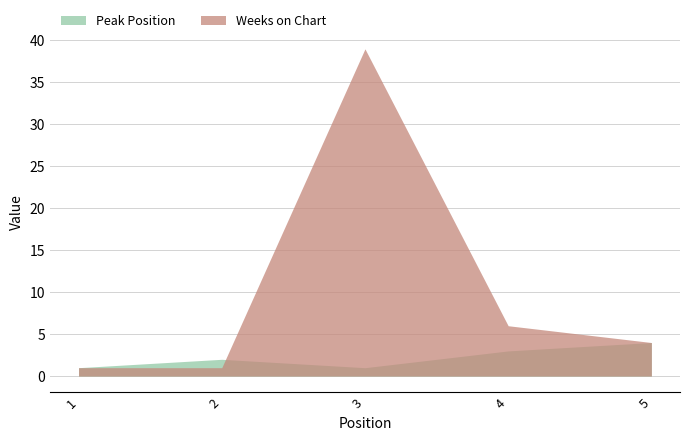

True or false: Weeks on Chart and Peak Position cross at least once.

True